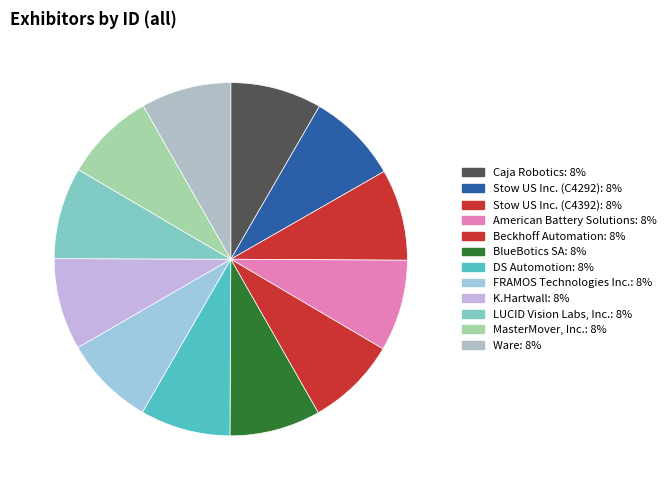

The Stow US Inc. (C4392) slice represents 8% of the pie. True or false?

True